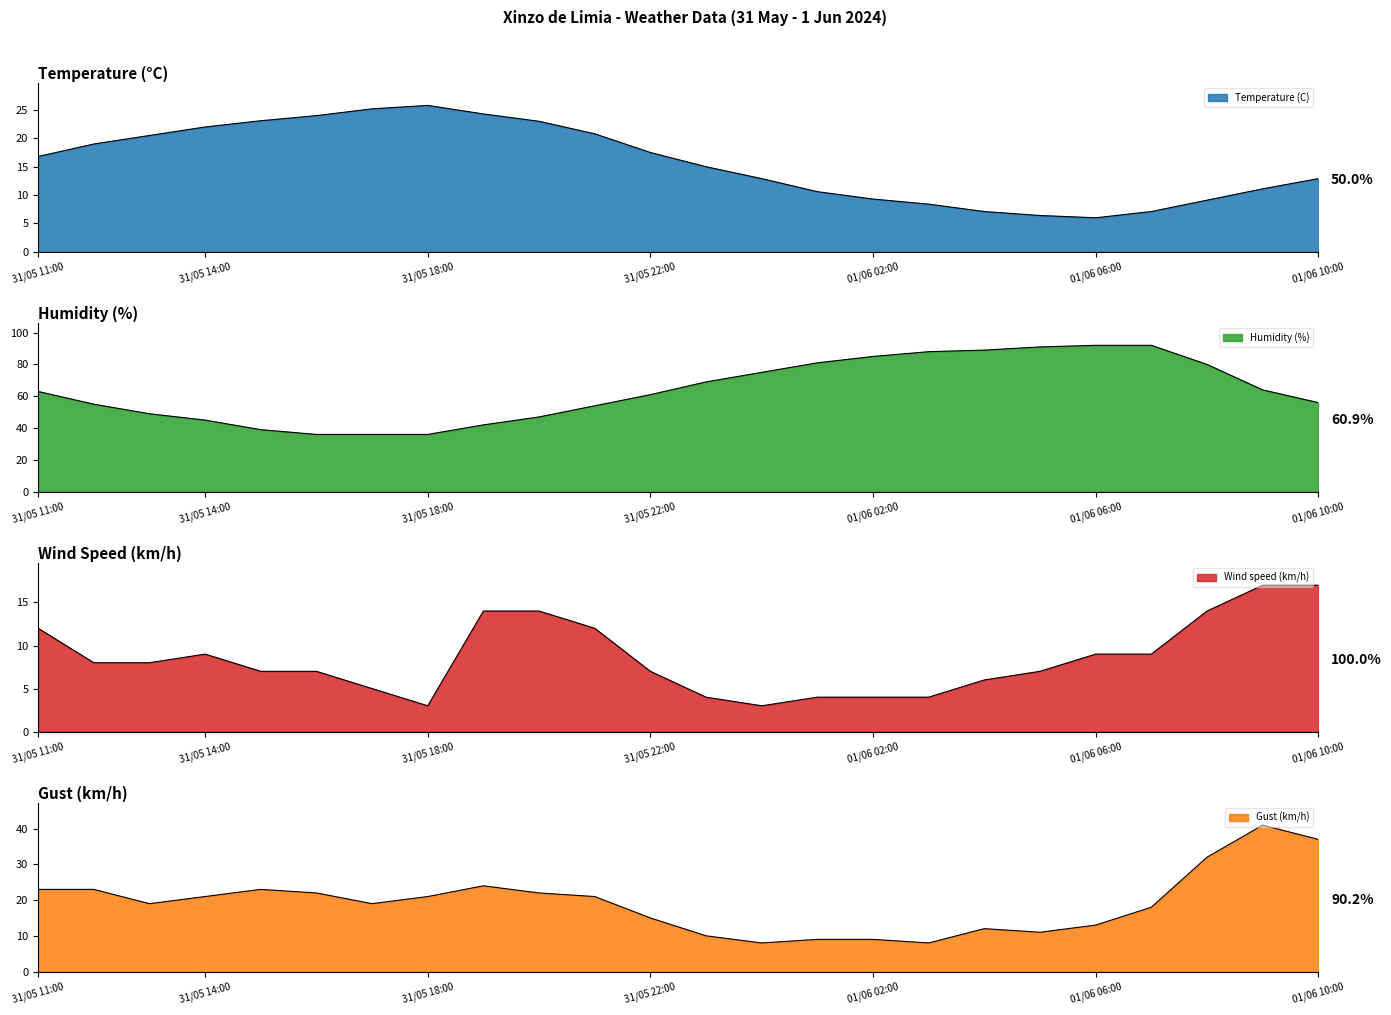

Which series has the largest total across all categories?

Humidity (%)